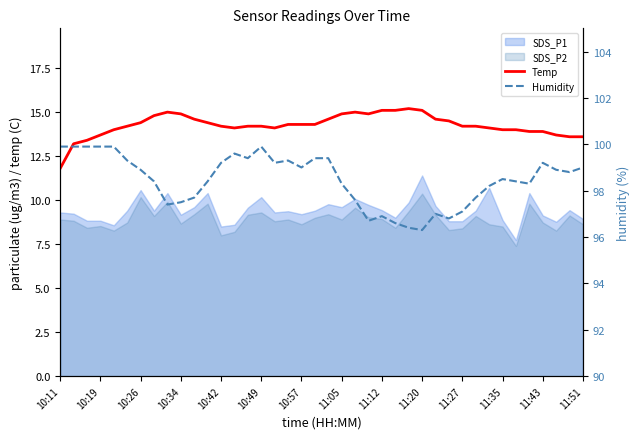

True or false: Temp and Humidity intersect in this chart.

False